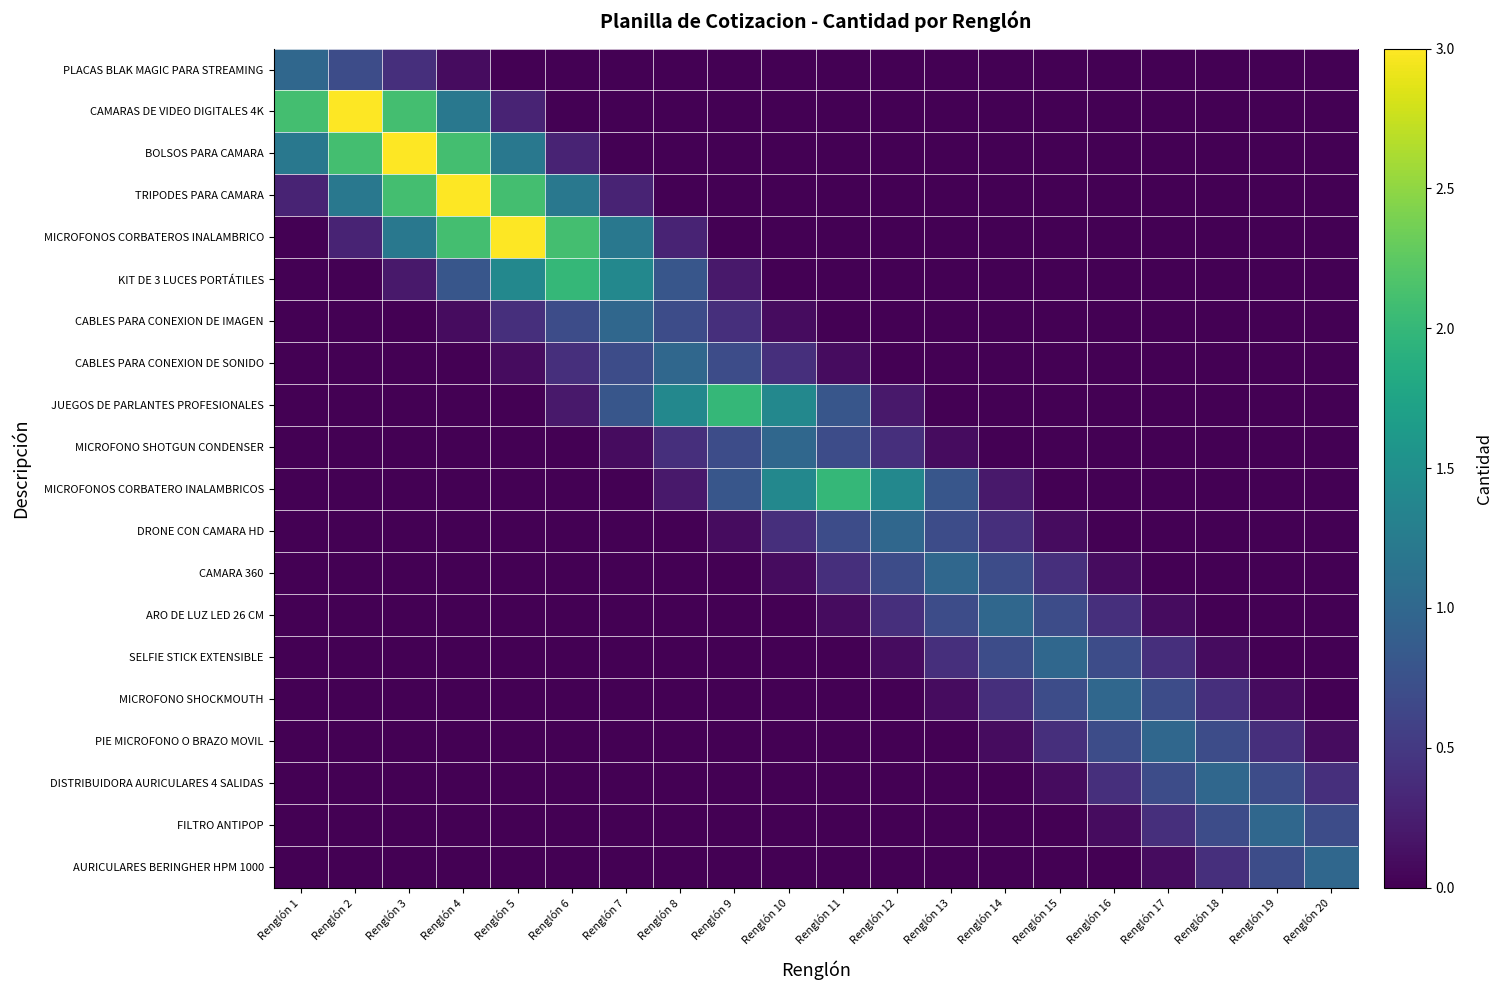

Which series has the largest range (max minus min)?

CAMARAS DE VIDEO DIGITALES 4K